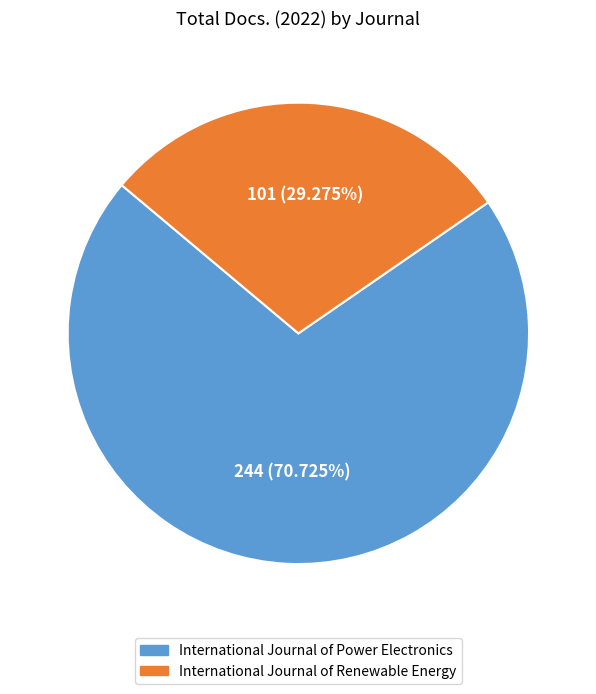

What is the ratio of the value at International Journal of Renewable Energy to the value at International Journal of Power Electronics?

0.4